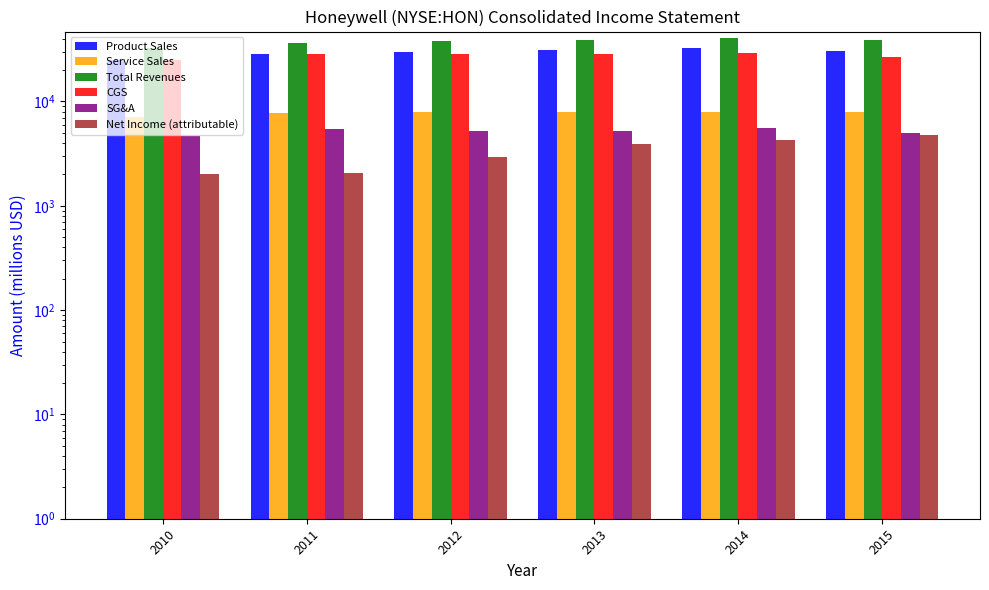

What is the difference between the maximum and minimum values in the SG&A series?

900